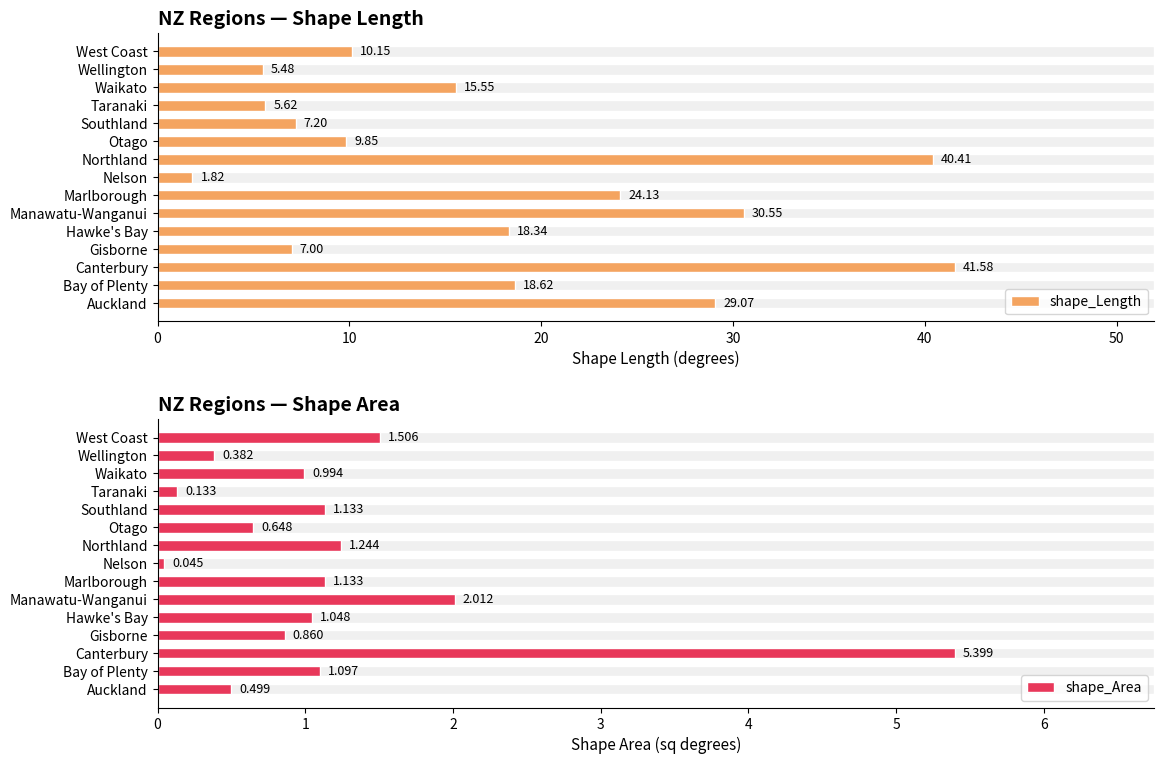

What is the sum of the shape_Length values at Nelson and Bay of Plenty?

20.4